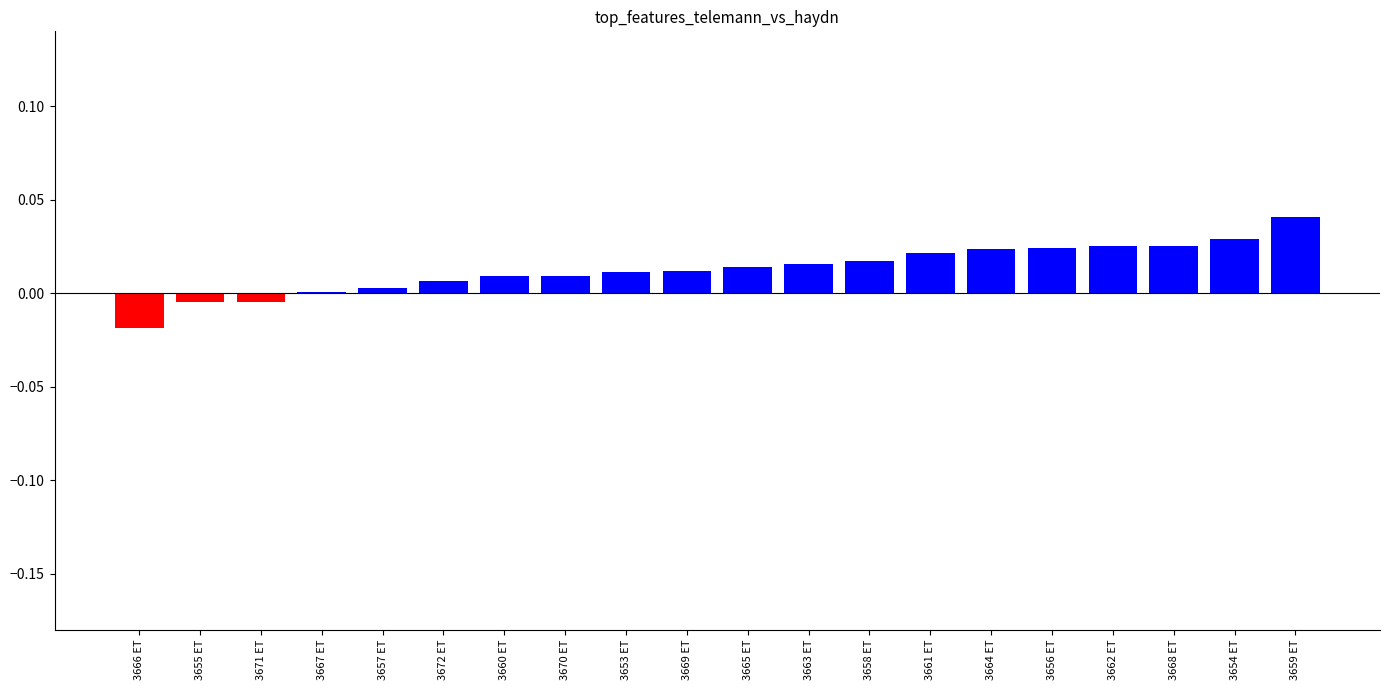

Which category has the highest value across all series?

3659 ΕΤ